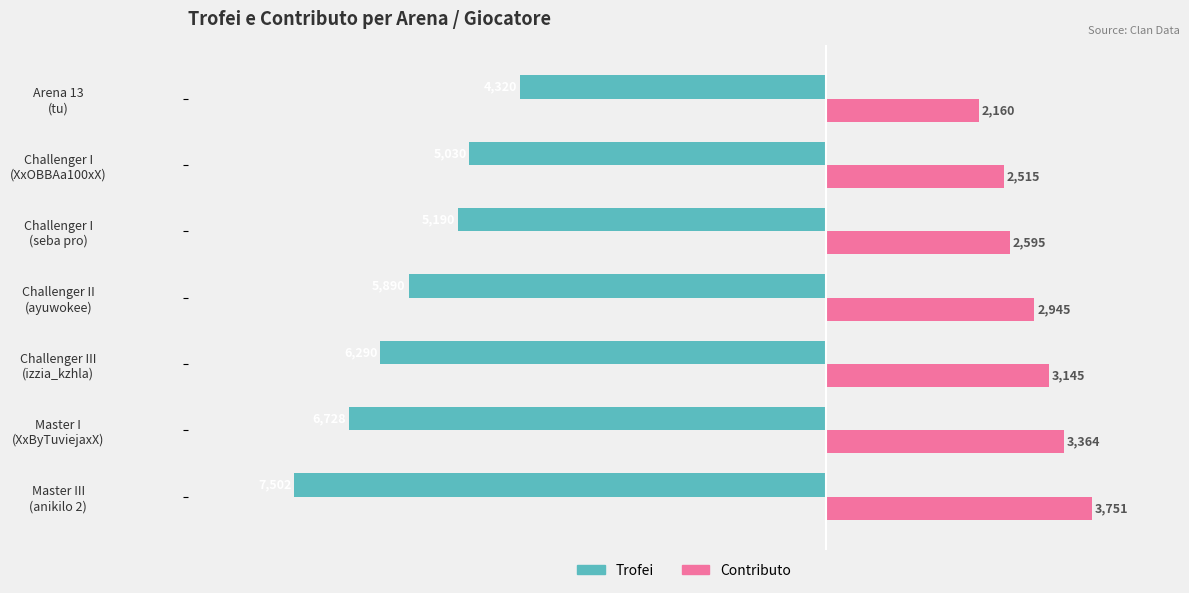

What are all the series names shown in the legend?

Trofei, Contributo